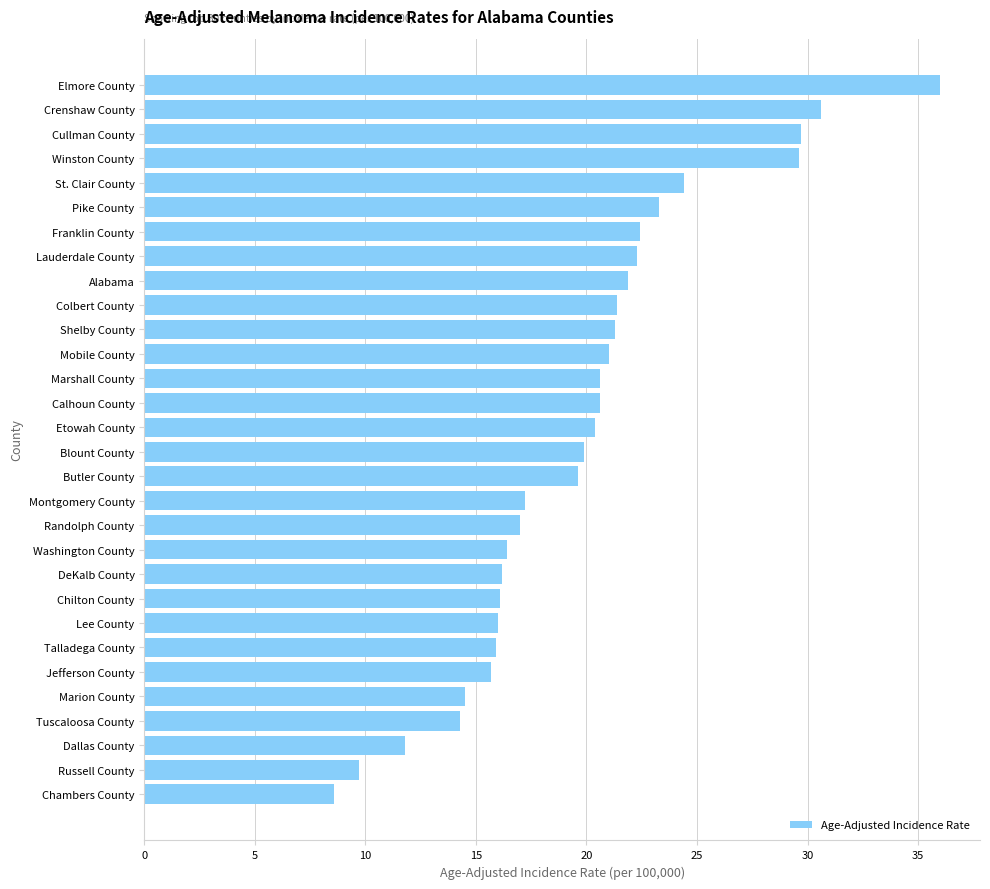

What is the change in value from Lauderdale County to Marshall County?

-1.7